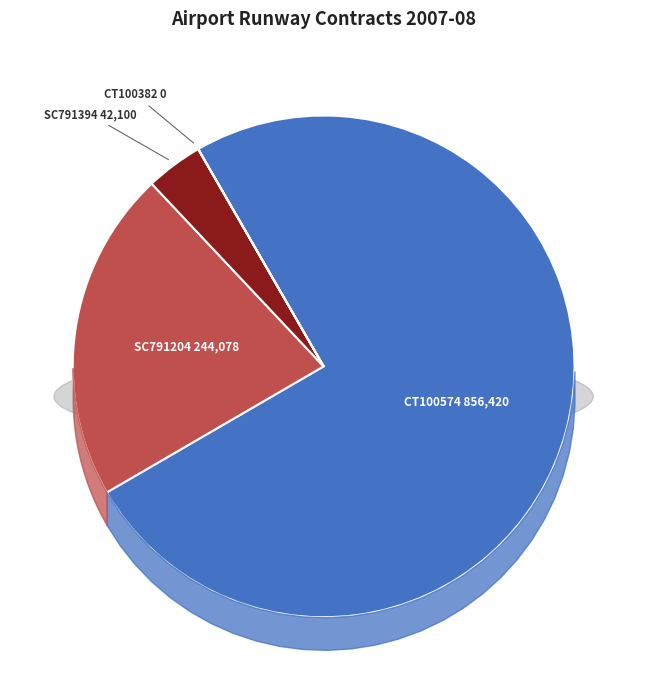

To the nearest percent, what is the difference between the CT100574 and SC791394 slice percentages?

71%